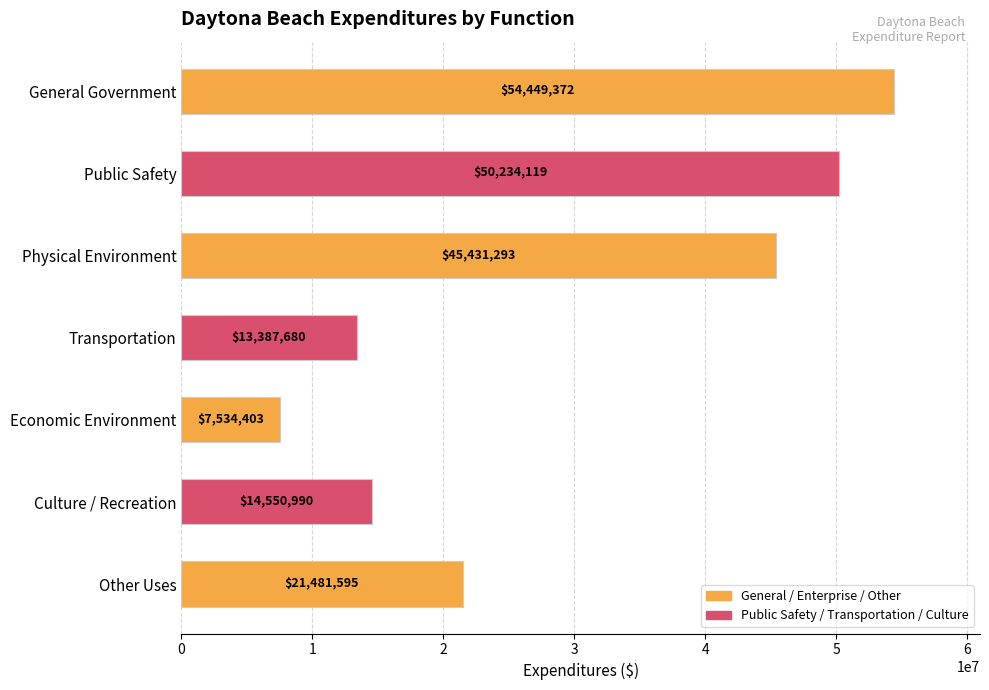

The chart shows a value of 23666931 at Physical Environment. True or false?

False